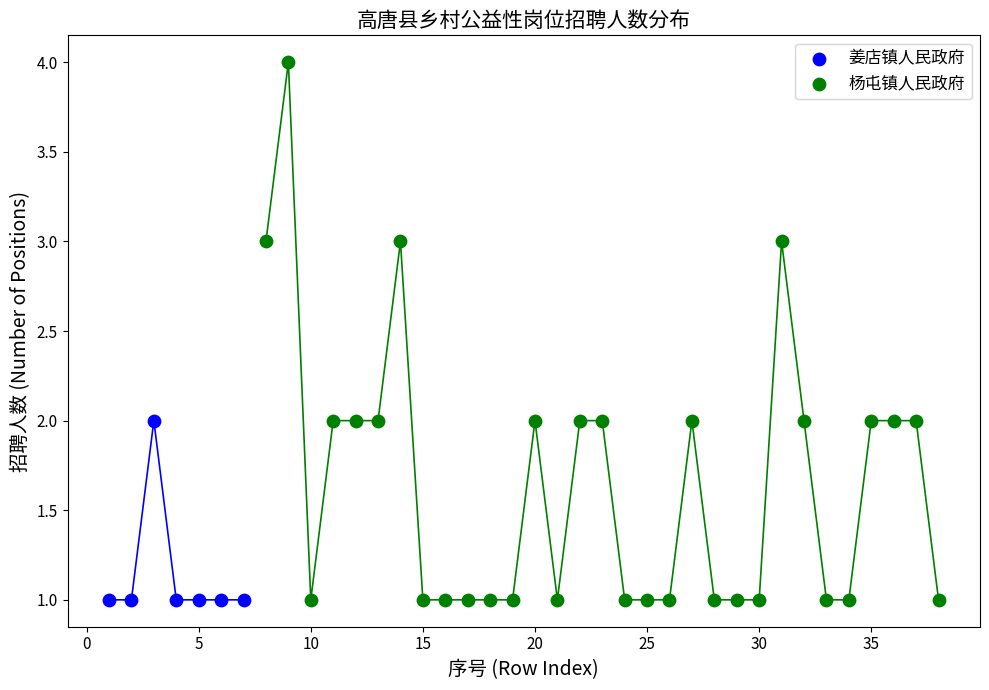

Which series reaches the maximum Y coordinate?

杨屯镇人民政府